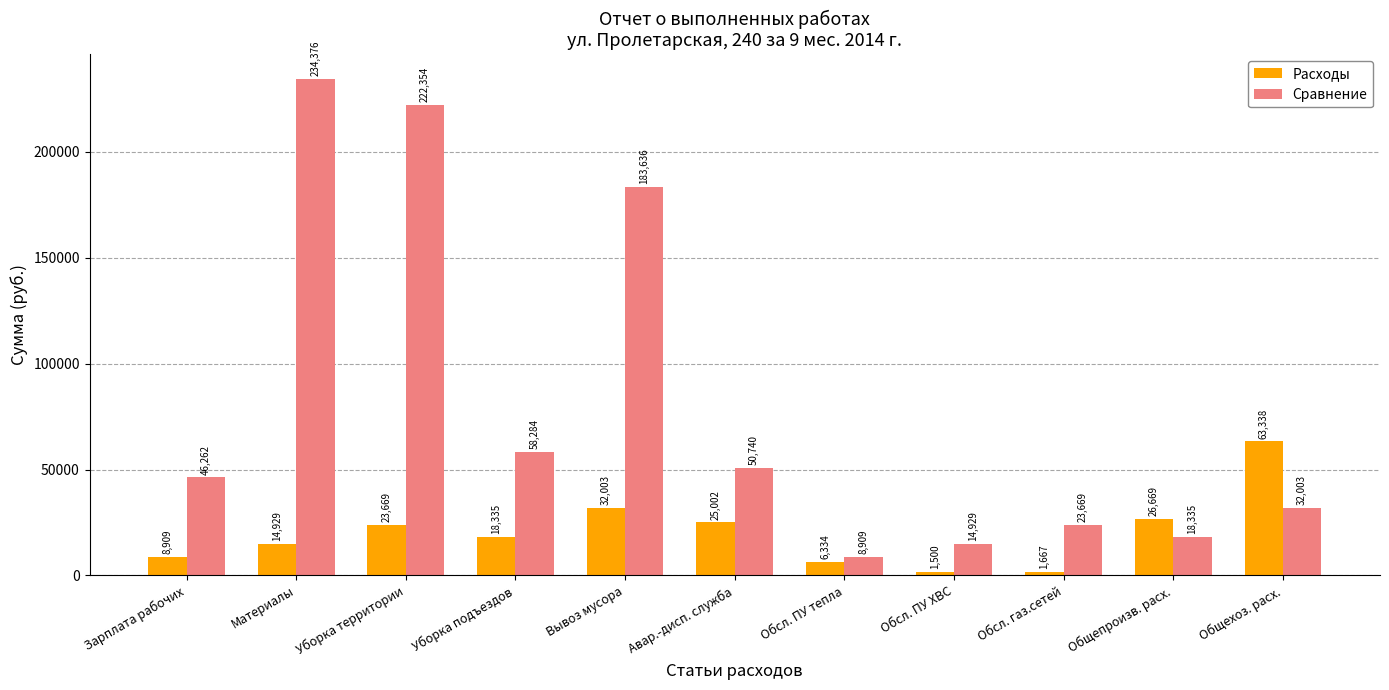

Is the value of Сравнение at Общехоз. расх. greater than the value of Расходы at Материалы?

Yes